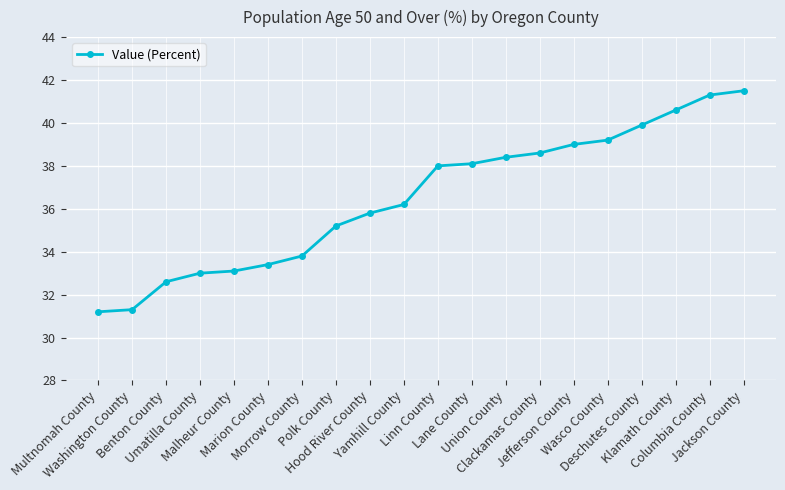

What is the smallest value displayed?

31.2